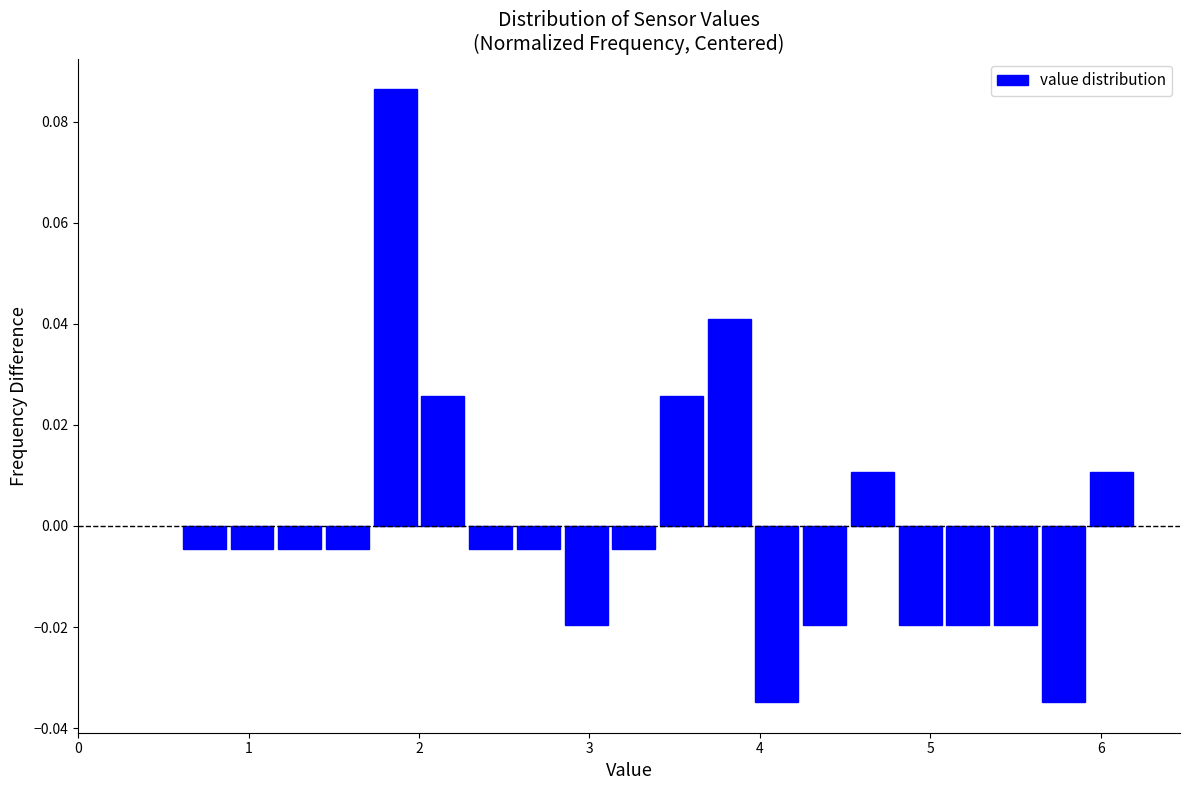

Read against the x-axis, roughly where is the centre of the tallest bar?

1.9